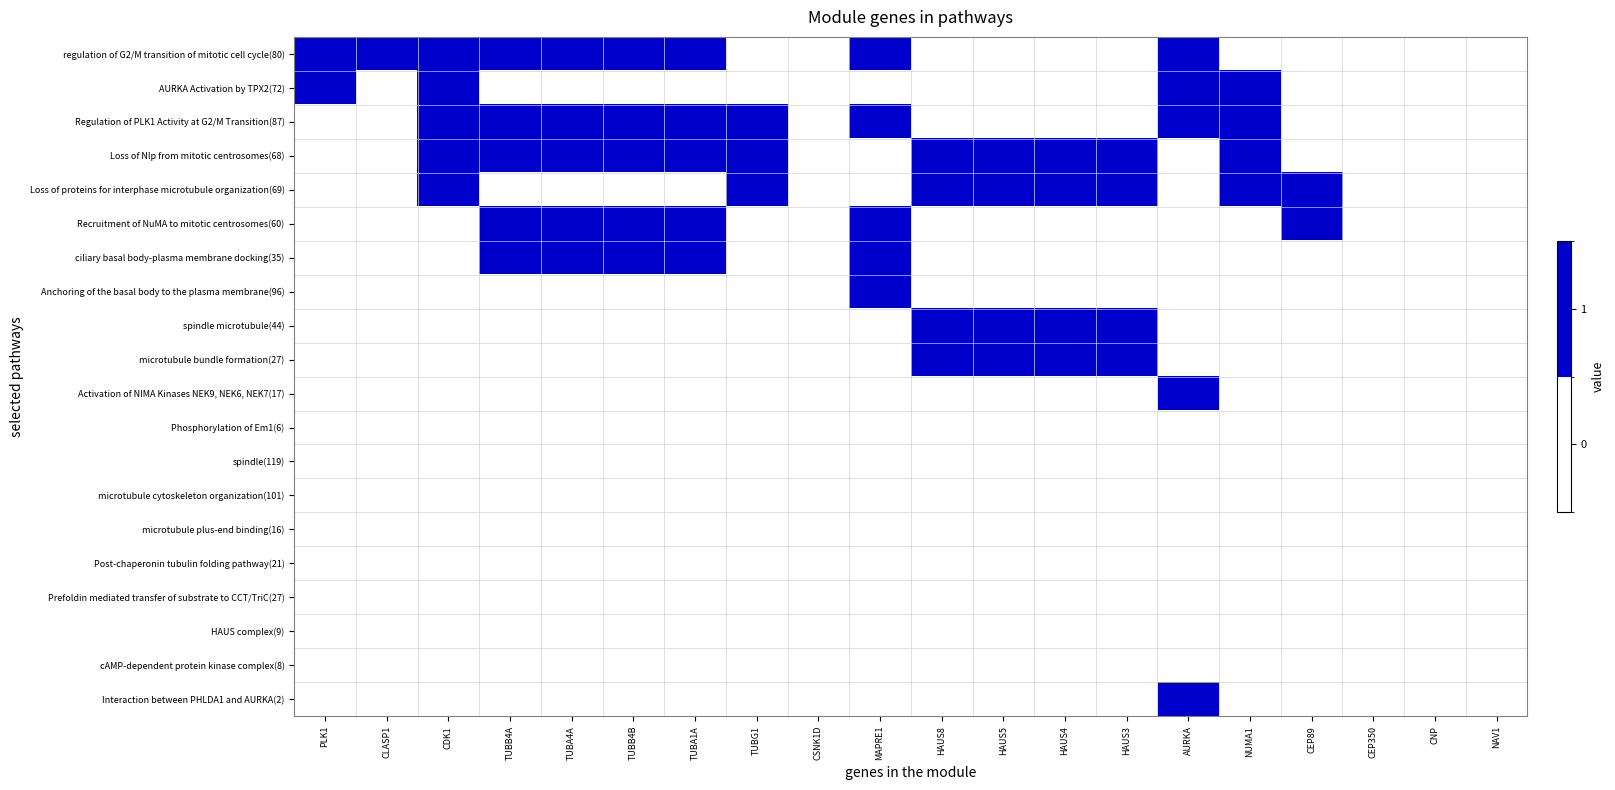

Reading left to right, list all the values displayed in this chart.

regulation of G2/M transition of mitotic cell cycle(80): PLK1=1	CLASP1=1	CDK1=1	TUBB4A=1	TUBA4A=1	TUBB4B=1	TUBA1A=1	TUBG1=0	CSNK1D=0	MAPRE1=1	HAUS8=0	HAUS5=0	HAUS4=0	HAUS3=0	AURKA=1	NUMA1=0	CEP89=0	CEP350=0	CNP=0	NAV1=0
AURKA Activation by TPX2(72): PLK1=1	CLASP1=0	CDK1=1	TUBB4A=0	TUBA4A=0	TUBB4B=0	TUBA1A=0	TUBG1=0	CSNK1D=0	MAPRE1=0	HAUS8=0	HAUS5=0	HAUS4=0	HAUS3=0	AURKA=1	NUMA1=1	CEP89=0	CEP350=0	CNP=0	NAV1=0
Regulation of PLK1 Activity at G2/M Transition(87): PLK1=0	CLASP1=0	CDK1=1	TUBB4A=1	TUBA4A=1	TUBB4B=1	TUBA1A=1	TUBG1=1	CSNK1D=0	MAPRE1=1	HAUS8=0	HAUS5=0	HAUS4=0	HAUS3=0	AURKA=1	NUMA1=1	CEP89=0	CEP350=0	CNP=0	NAV1=0
Loss of Nlp from mitotic centrosomes(68): PLK1=0	CLASP1=0	CDK1=1	TUBB4A=1	TUBA4A=1	TUBB4B=1	TUBA1A=1	TUBG1=1	CSNK1D=0	MAPRE1=0	HAUS8=1	HAUS5=1	HAUS4=1	HAUS3=1	AURKA=0	NUMA1=1	CEP89=0	CEP350=0	CNP=0	NAV1=0
Loss of proteins for interphase microtubule organization(69): PLK1=0	CLASP1=0	CDK1=1	TUBB4A=0	TUBA4A=0	TUBB4B=0	TUBA1A=0	TUBG1=1	CSNK1D=0	MAPRE1=0	HAUS8=1	HAUS5=1	HAUS4=1	HAUS3=1	AURKA=0	NUMA1=1	CEP89=1	CEP350=0	CNP=0	NAV1=0
Recruitment of NuMA to mitotic centrosomes(60): PLK1=0	CLASP1=0	CDK1=0	TUBB4A=1	TUBA4A=1	TUBB4B=1	TUBA1A=1	TUBG1=0	CSNK1D=0	MAPRE1=1	HAUS8=0	HAUS5=0	HAUS4=0	HAUS3=0	AURKA=0	NUMA1=0	CEP89=1	CEP350=0	CNP=0	NAV1=0
ciliary basal body-plasma membrane docking(35): PLK1=0	CLASP1=0	CDK1=0	TUBB4A=1	TUBA4A=1	TUBB4B=1	TUBA1A=1	TUBG1=0	CSNK1D=0	MAPRE1=1	HAUS8=0	HAUS5=0	HAUS4=0	HAUS3=0	AURKA=0	NUMA1=0	CEP89=0	CEP350=0	CNP=0	NAV1=0
Anchoring of the basal body to the plasma membrane(96): PLK1=0	CLASP1=0	CDK1=0	TUBB4A=0	TUBA4A=0	TUBB4B=0	TUBA1A=0	TUBG1=0	CSNK1D=0	MAPRE1=1	HAUS8=0	HAUS5=0	HAUS4=0	HAUS3=0	AURKA=0	NUMA1=0	CEP89=0	CEP350=0	CNP=0	NAV1=0
spindle microtubule(44): PLK1=0	CLASP1=0	CDK1=0	TUBB4A=0	TUBA4A=0	TUBB4B=0	TUBA1A=0	TUBG1=0	CSNK1D=0	MAPRE1=0	HAUS8=1	HAUS5=1	HAUS4=1	HAUS3=1	AURKA=0	NUMA1=0	CEP89=0	CEP350=0	CNP=0	NAV1=0
microtubule bundle formation(27): PLK1=0	CLASP1=0	CDK1=0	TUBB4A=0	TUBA4A=0	TUBB4B=0	TUBA1A=0	TUBG1=0	CSNK1D=0	MAPRE1=0	HAUS8=1	HAUS5=1	HAUS4=1	HAUS3=1	AURKA=0	NUMA1=0	CEP89=0	CEP350=0	CNP=0	NAV1=0
Activation of NIMA Kinases NEK9, NEK6, NEK7(17): PLK1=0	CLASP1=0	CDK1=0	TUBB4A=0	TUBA4A=0	TUBB4B=0	TUBA1A=0	TUBG1=0	CSNK1D=0	MAPRE1=0	HAUS8=0	HAUS5=0	HAUS4=0	HAUS3=0	AURKA=1	NUMA1=0	CEP89=0	CEP350=0	CNP=0	NAV1=0
Phosphorylation of Em1(6): PLK1=0	CLASP1=0	CDK1=0	TUBB4A=0	TUBA4A=0	TUBB4B=0	TUBA1A=0	TUBG1=0	CSNK1D=0	MAPRE1=0	HAUS8=0	HAUS5=0	HAUS4=0	HAUS3=0	AURKA=0	NUMA1=0	CEP89=0	CEP350=0	CNP=0	NAV1=0
spindle(119): PLK1=0	CLASP1=0	CDK1=0	TUBB4A=0	TUBA4A=0	TUBB4B=0	TUBA1A=0	TUBG1=0	CSNK1D=0	MAPRE1=0	HAUS8=0	HAUS5=0	HAUS4=0	HAUS3=0	AURKA=0	NUMA1=0	CEP89=0	CEP350=0	CNP=0	NAV1=0
microtubule cytoskeleton organization(101): PLK1=0	CLASP1=0	CDK1=0	TUBB4A=0	TUBA4A=0	TUBB4B=0	TUBA1A=0	TUBG1=0	CSNK1D=0	MAPRE1=0	HAUS8=0	HAUS5=0	HAUS4=0	HAUS3=0	AURKA=0	NUMA1=0	CEP89=0	CEP350=0	CNP=0	NAV1=0
microtubule plus-end binding(16): PLK1=0	CLASP1=0	CDK1=0	TUBB4A=0	TUBA4A=0	TUBB4B=0	TUBA1A=0	TUBG1=0	CSNK1D=0	MAPRE1=0	HAUS8=0	HAUS5=0	HAUS4=0	HAUS3=0	AURKA=0	NUMA1=0	CEP89=0	CEP350=0	CNP=0	NAV1=0
Post-chaperonin tubulin folding pathway(21): PLK1=0	CLASP1=0	CDK1=0	TUBB4A=0	TUBA4A=0	TUBB4B=0	TUBA1A=0	TUBG1=0	CSNK1D=0	MAPRE1=0	HAUS8=0	HAUS5=0	HAUS4=0	HAUS3=0	AURKA=0	NUMA1=0	CEP89=0	CEP350=0	CNP=0	NAV1=0
Prefoldin mediated transfer of substrate to CCT/TriC(27): PLK1=0	CLASP1=0	CDK1=0	TUBB4A=0	TUBA4A=0	TUBB4B=0	TUBA1A=0	TUBG1=0	CSNK1D=0	MAPRE1=0	HAUS8=0	HAUS5=0	HAUS4=0	HAUS3=0	AURKA=0	NUMA1=0	CEP89=0	CEP350=0	CNP=0	NAV1=0
HAUS complex(9): PLK1=0	CLASP1=0	CDK1=0	TUBB4A=0	TUBA4A=0	TUBB4B=0	TUBA1A=0	TUBG1=0	CSNK1D=0	MAPRE1=0	HAUS8=0	HAUS5=0	HAUS4=0	HAUS3=0	AURKA=0	NUMA1=0	CEP89=0	CEP350=0	CNP=0	NAV1=0
cAMP-dependent protein kinase complex(8): PLK1=0	CLASP1=0	CDK1=0	TUBB4A=0	TUBA4A=0	TUBB4B=0	TUBA1A=0	TUBG1=0	CSNK1D=0	MAPRE1=0	HAUS8=0	HAUS5=0	HAUS4=0	HAUS3=0	AURKA=0	NUMA1=0	CEP89=0	CEP350=0	CNP=0	NAV1=0
Interaction between PHLDA1 and AURKA(2): PLK1=0	CLASP1=0	CDK1=0	TUBB4A=0	TUBA4A=0	TUBB4B=0	TUBA1A=0	TUBG1=0	CSNK1D=0	MAPRE1=0	HAUS8=0	HAUS5=0	HAUS4=0	HAUS3=0	AURKA=1	NUMA1=0	CEP89=0	CEP350=0	CNP=0	NAV1=0